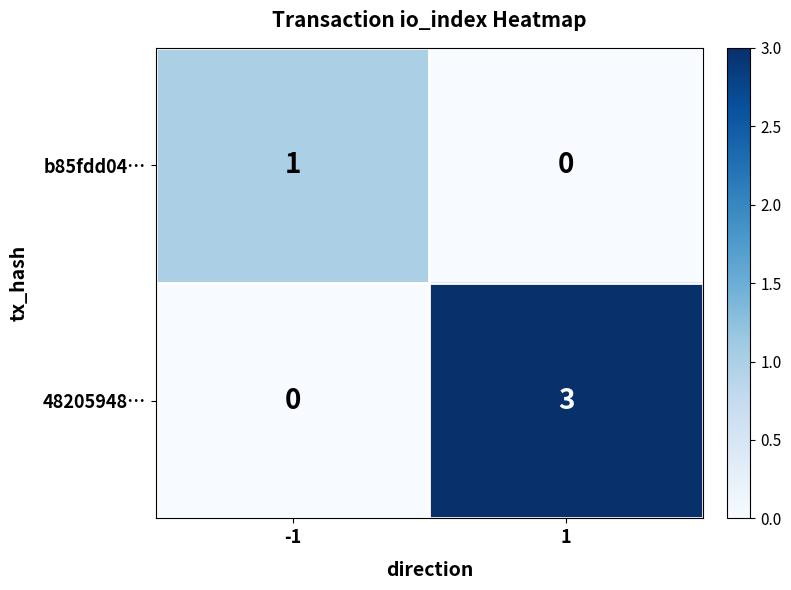

Between -1 and 1, which series saw the biggest shift?

48205948…